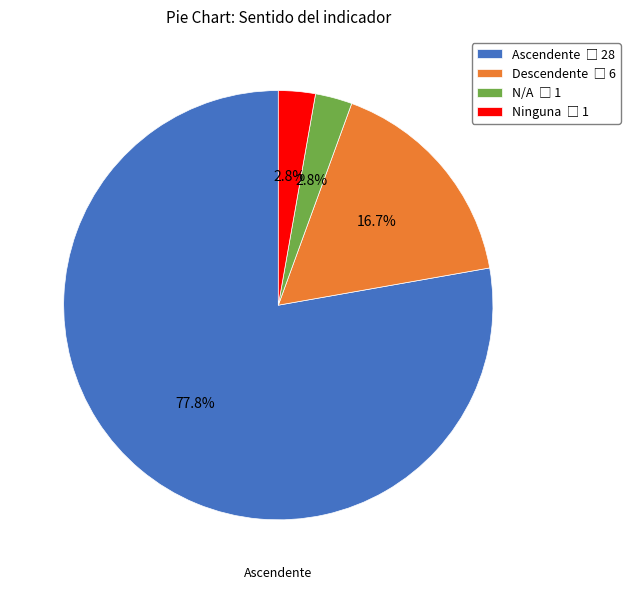

Which slice is the largest?

Ascendente